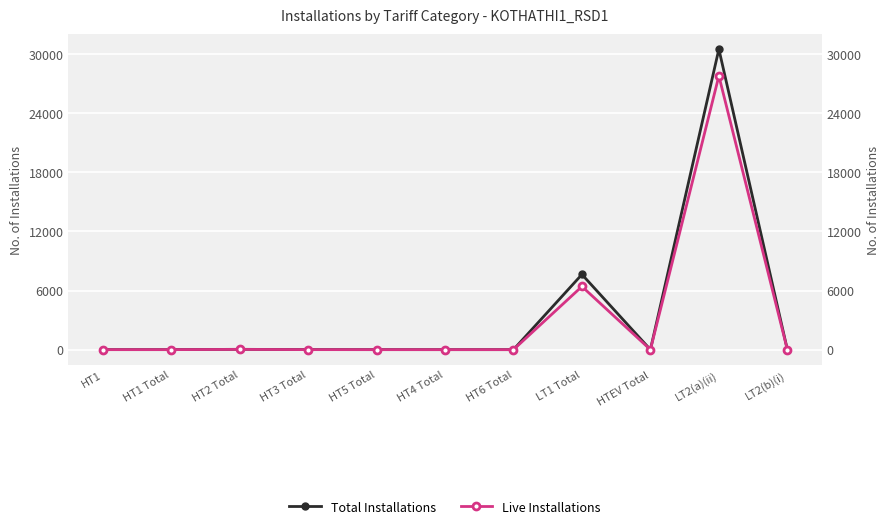

At which label is Total Installations closest to 15256?

LT1 Total